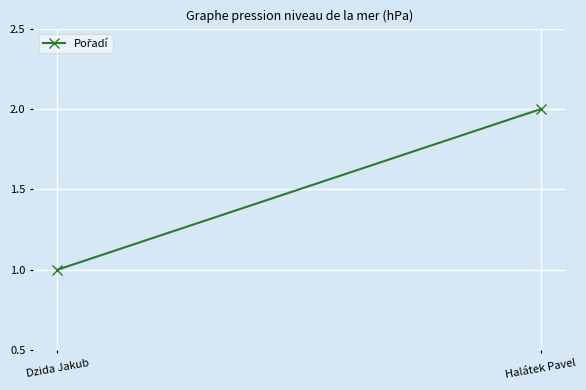

The chart shows a value of 1 at Dzida Jakub. True or false?

True